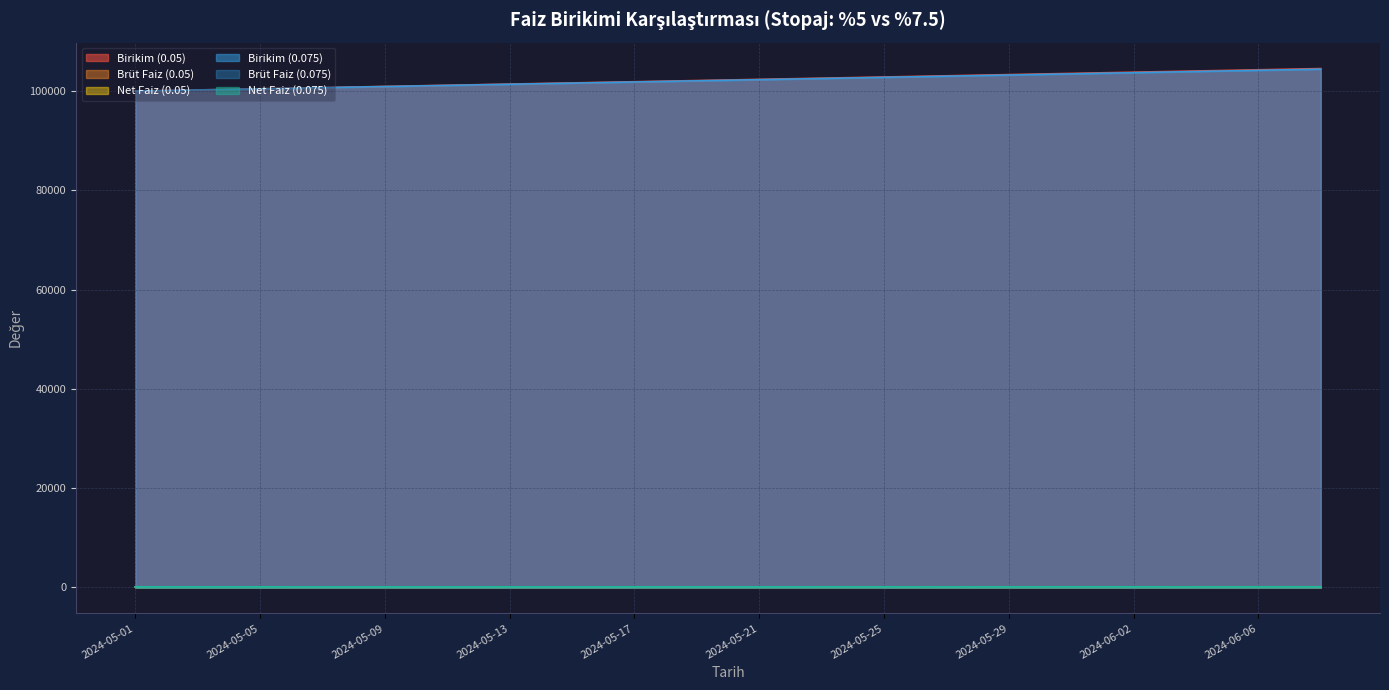

What position from the left is 2024-05-07?

7